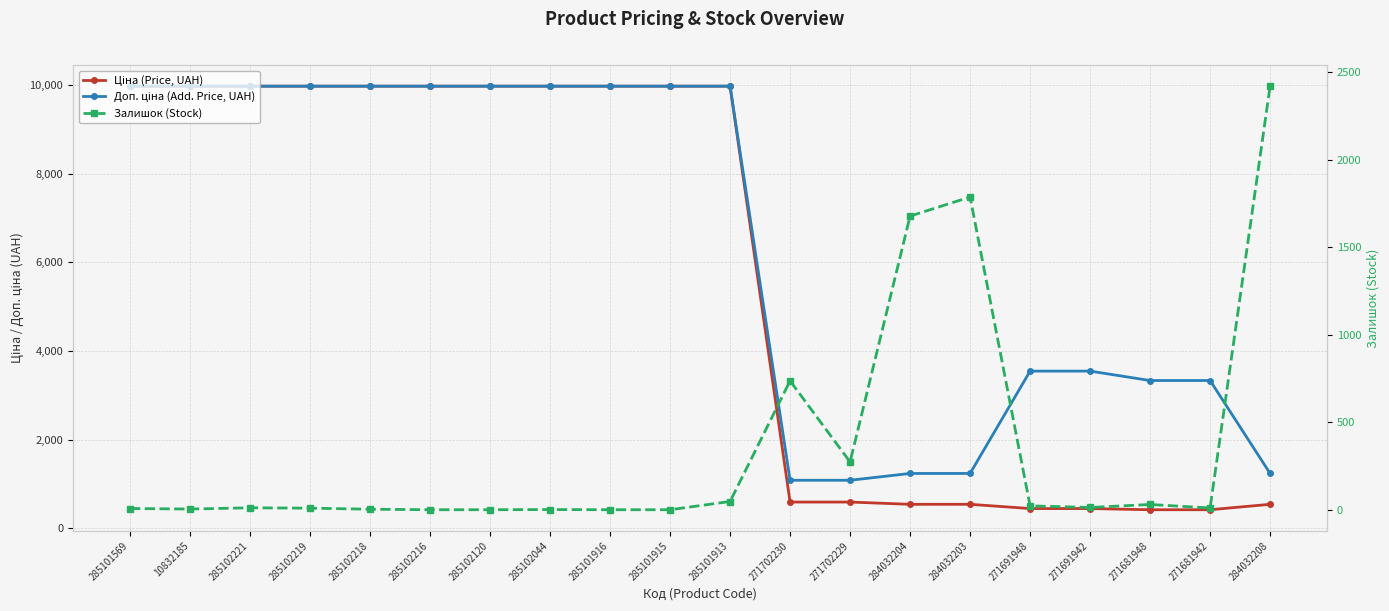

What is the difference between the highest and lowest values at 285101569?

9968.0